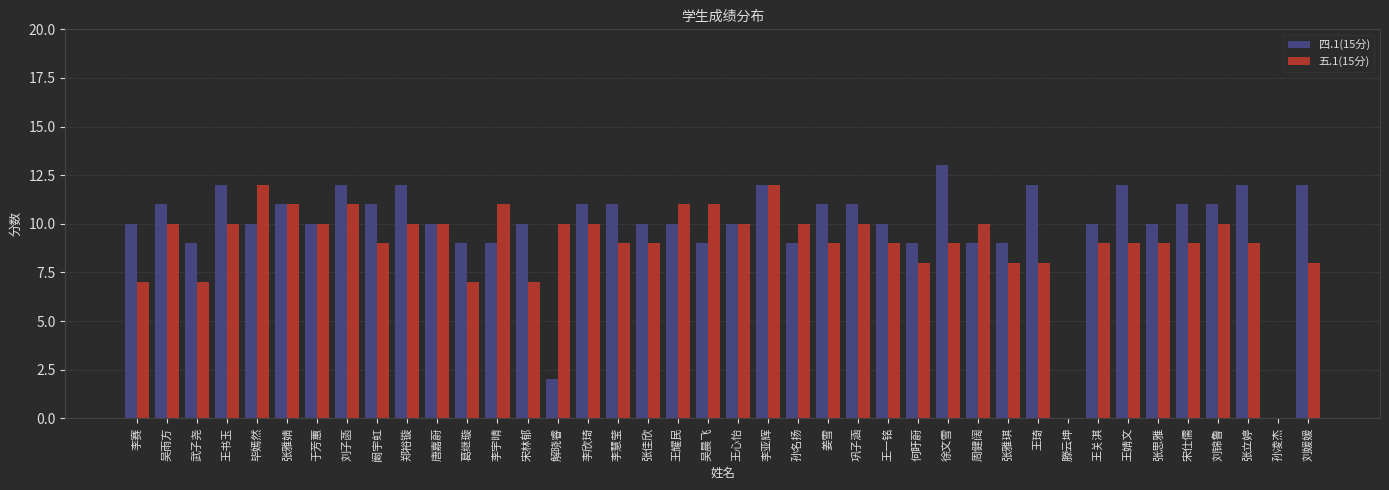

What is the highest value of the 五.1(15分) series?

12